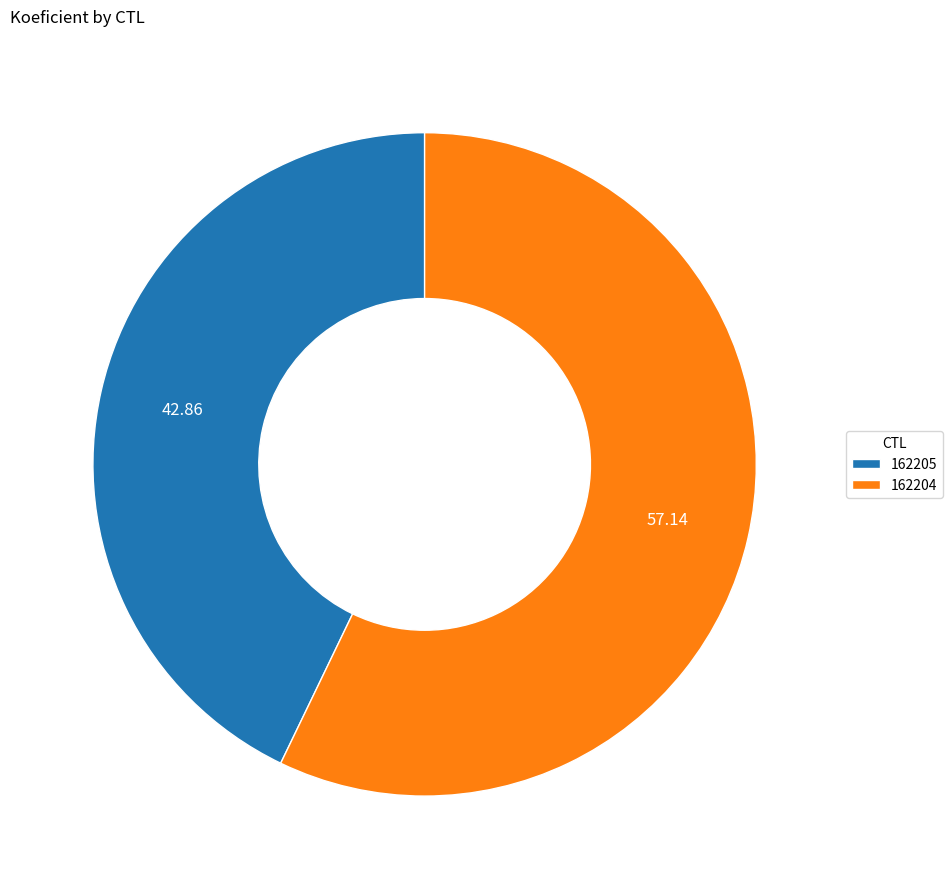

Rank the categories by value from highest to lowest.

162204, 162205